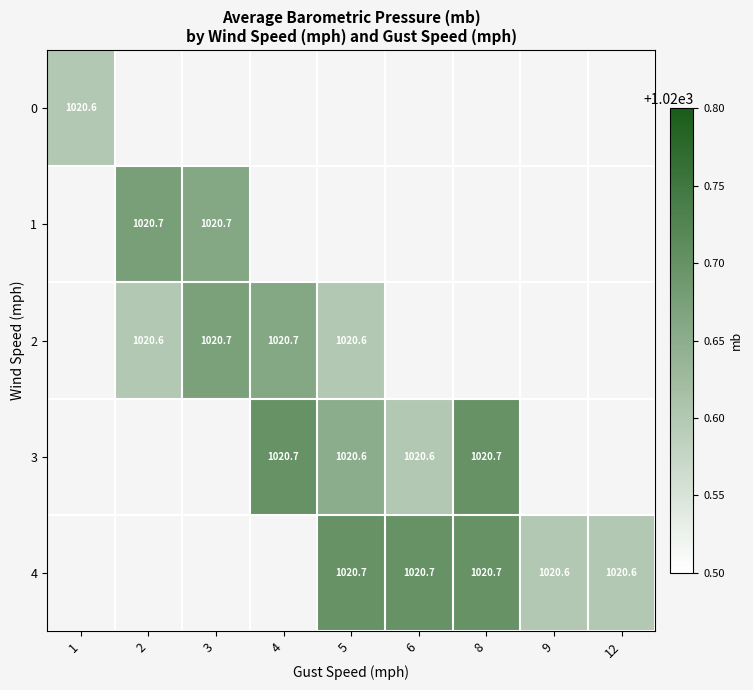

True or false: row_2 has a value of 1020.7 at 3.

True